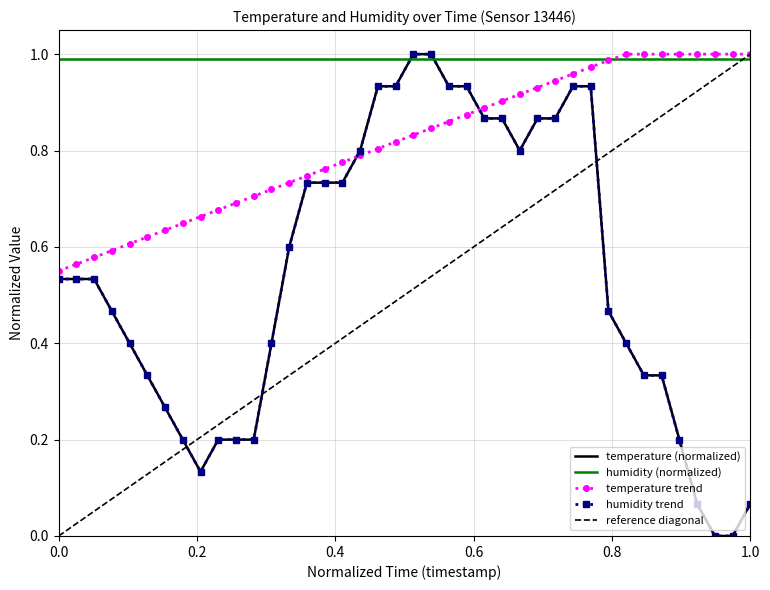

What is the value of the 2nd point from the left?

0.5